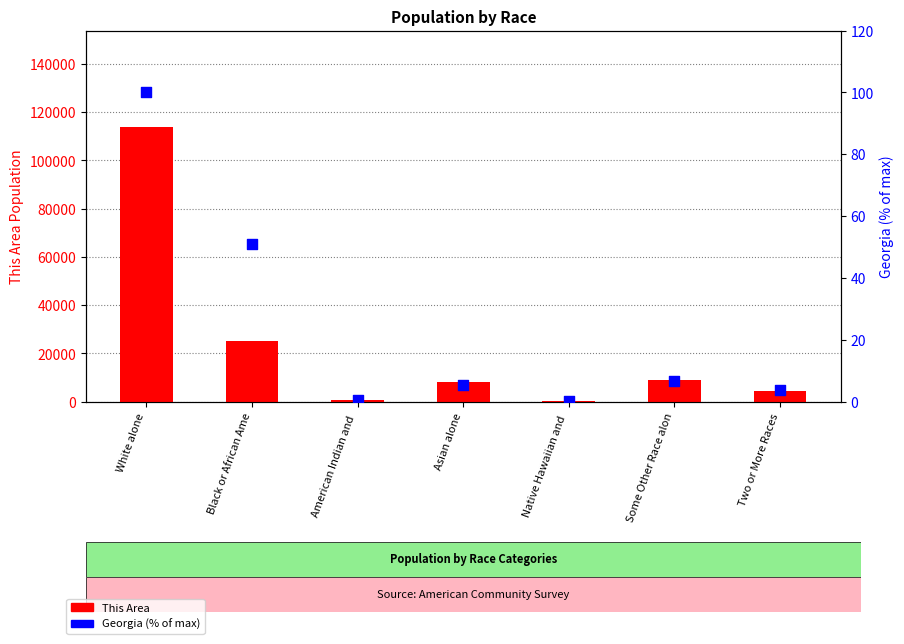

Which series contains the lowest Y value?

Georgia (% of max)